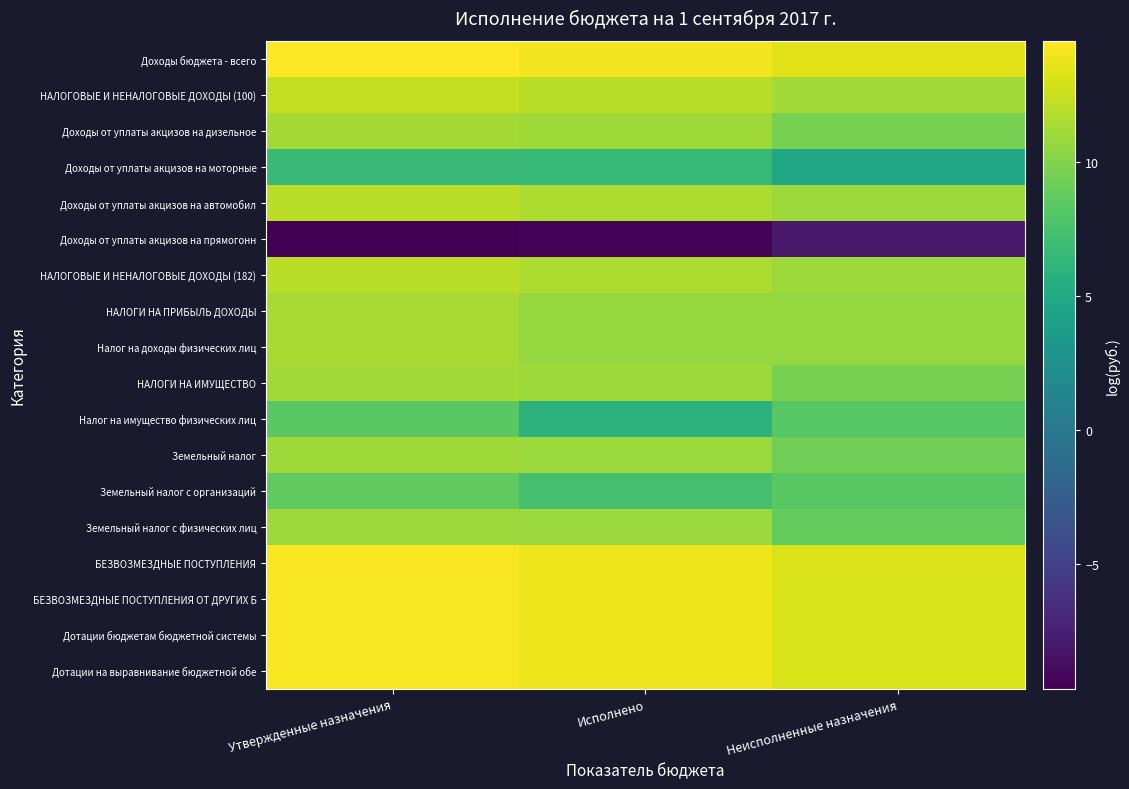

Which series changed the most between Исполнено and Неисполненные назначения?

Налог на имущество физических лиц